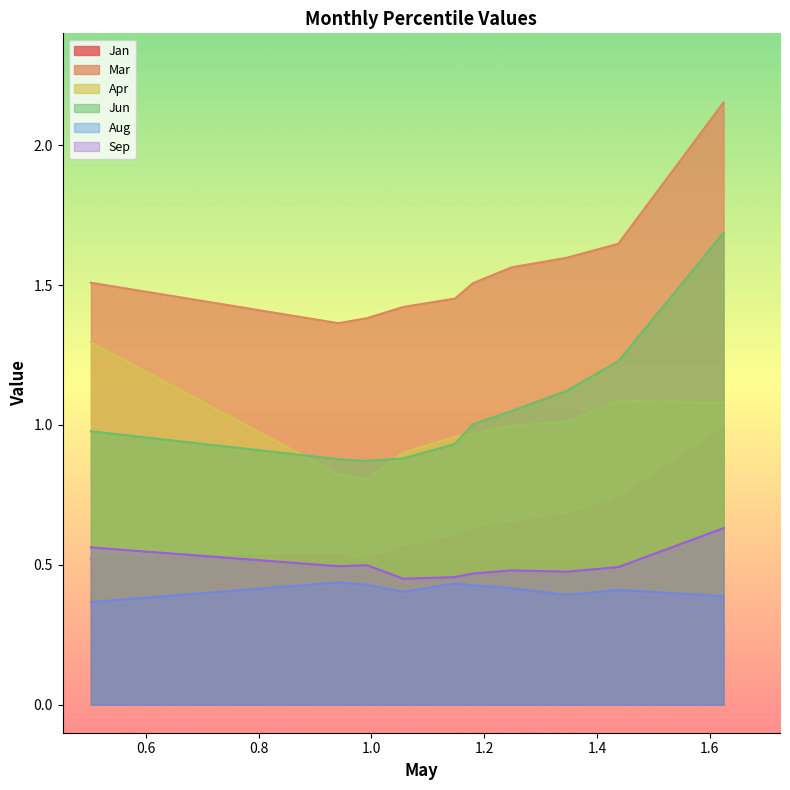

Is it true that Sep equals 0.5 at pct45?

True